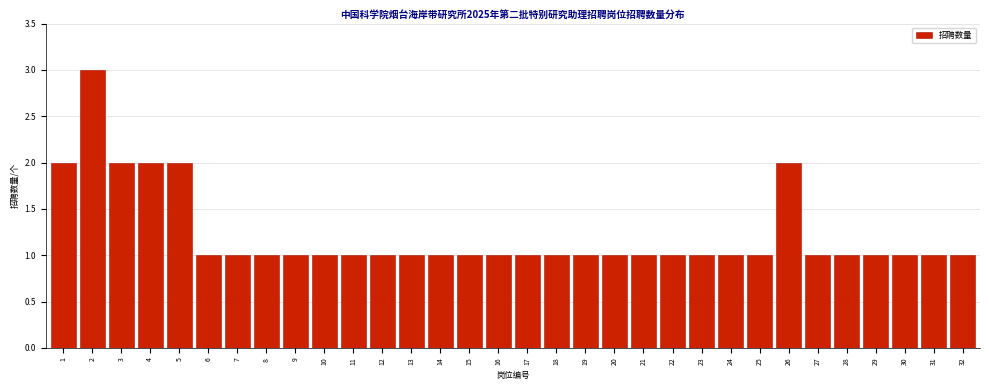

What is the value of the 12th bar from the left?

1